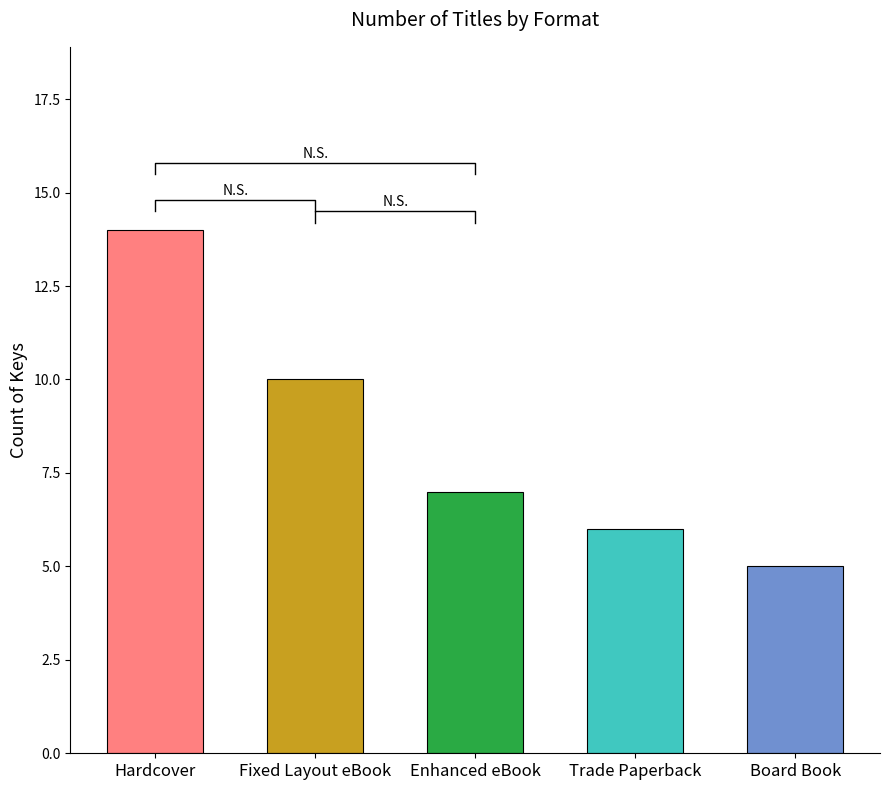

Reading left to right, list all the values displayed in this chart.

14	10	7	6	5